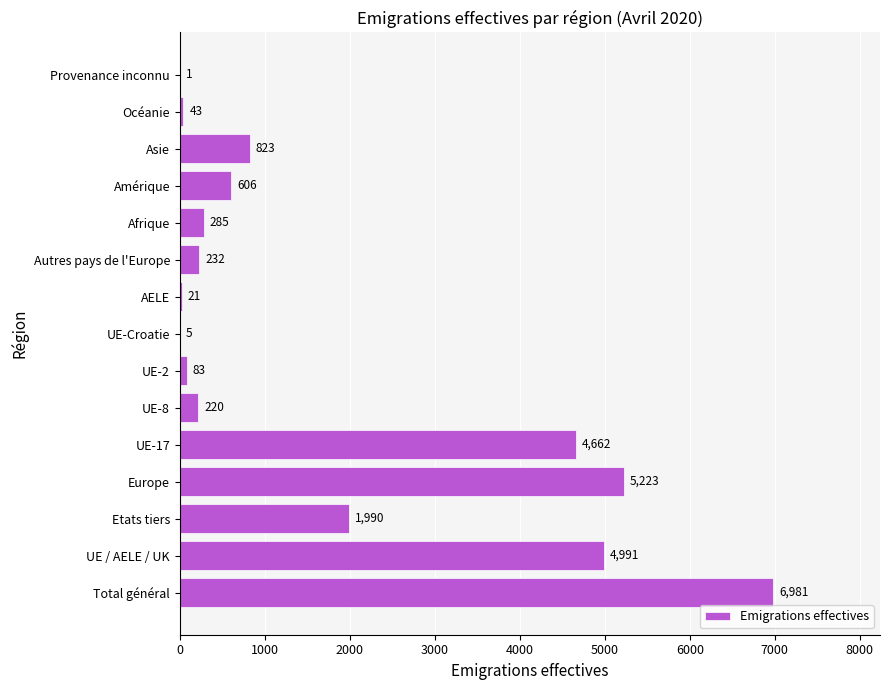

What is the greatest value displayed?

6981